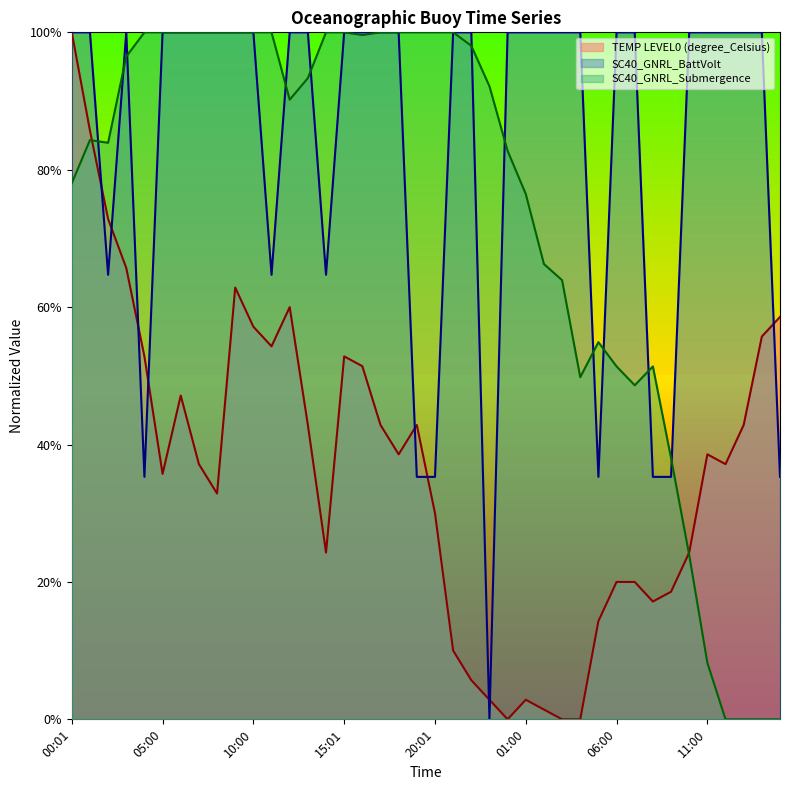

How many SC40_GNRL_BattVolt values are between 0 and 1?

40